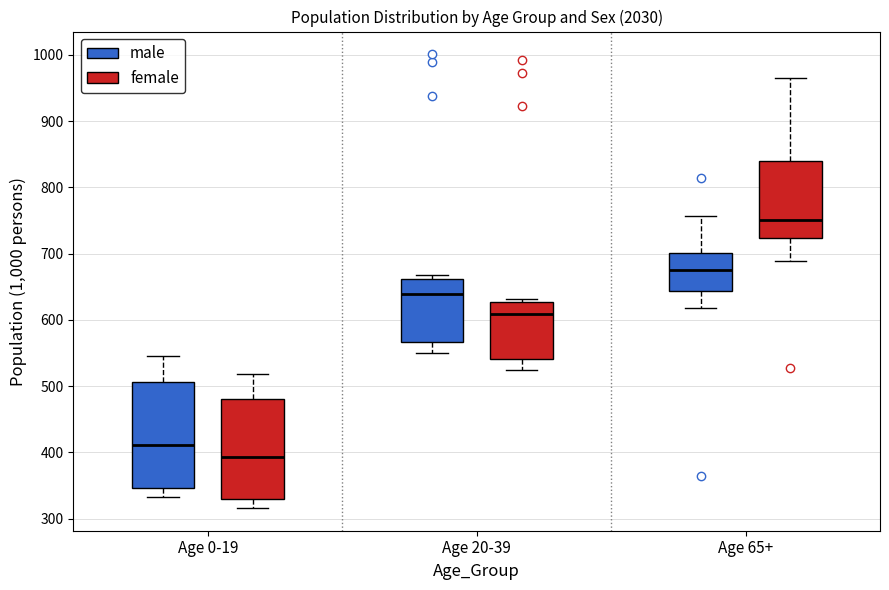

Which box's median line is the lowest?

Age 0-19 (female)